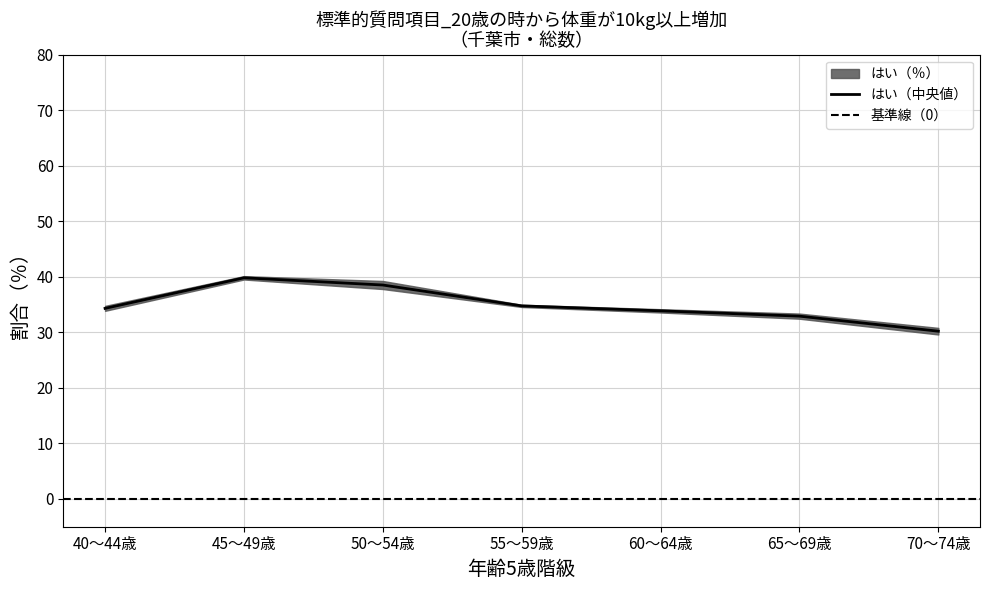

Is it true that はい（中央値） equals 54.1 at 65～69歳?

False